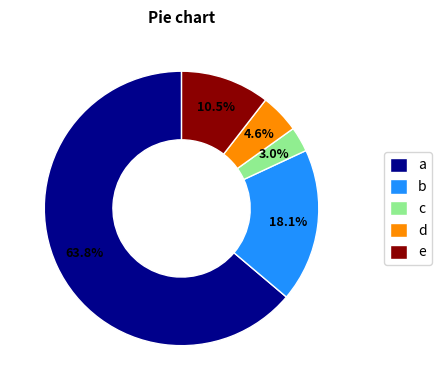

Rank the categories by value from lowest to highest.

c, d, e, b, a